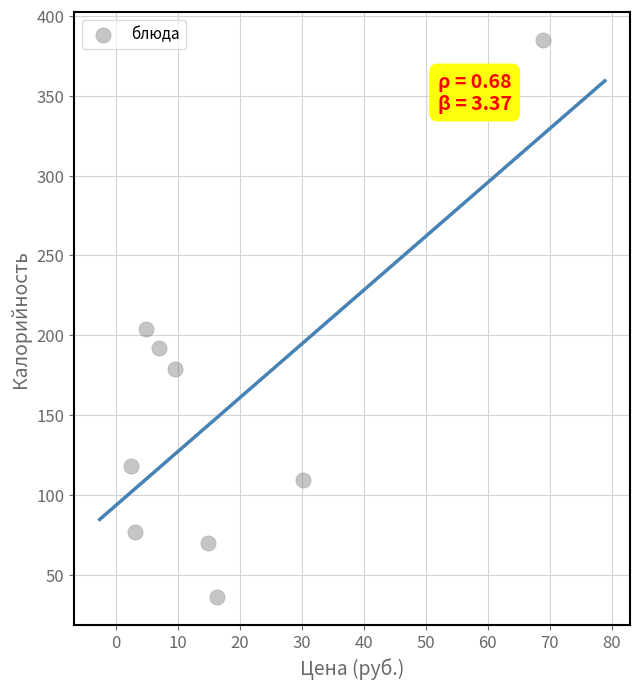

What Y value in the scatter plot is closest to 210?

204.0